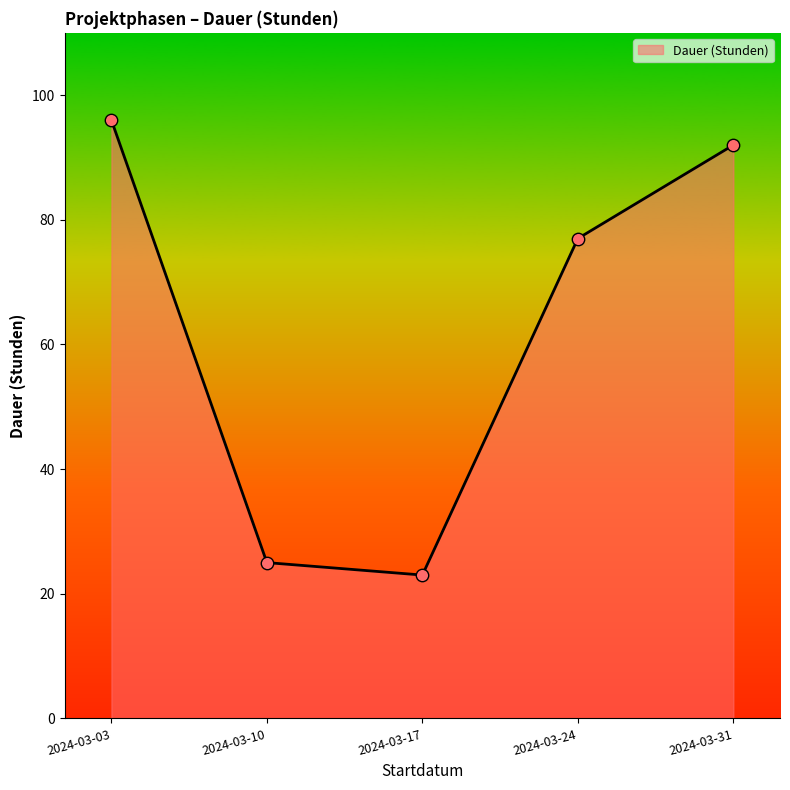

Between 2024-03-03 and 2024-03-10, which is larger?

2024-03-03